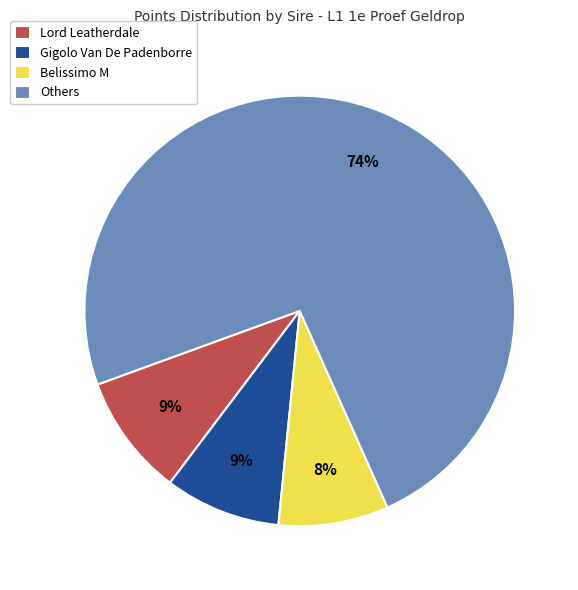

What is the largest slice in the pie chart?

Others